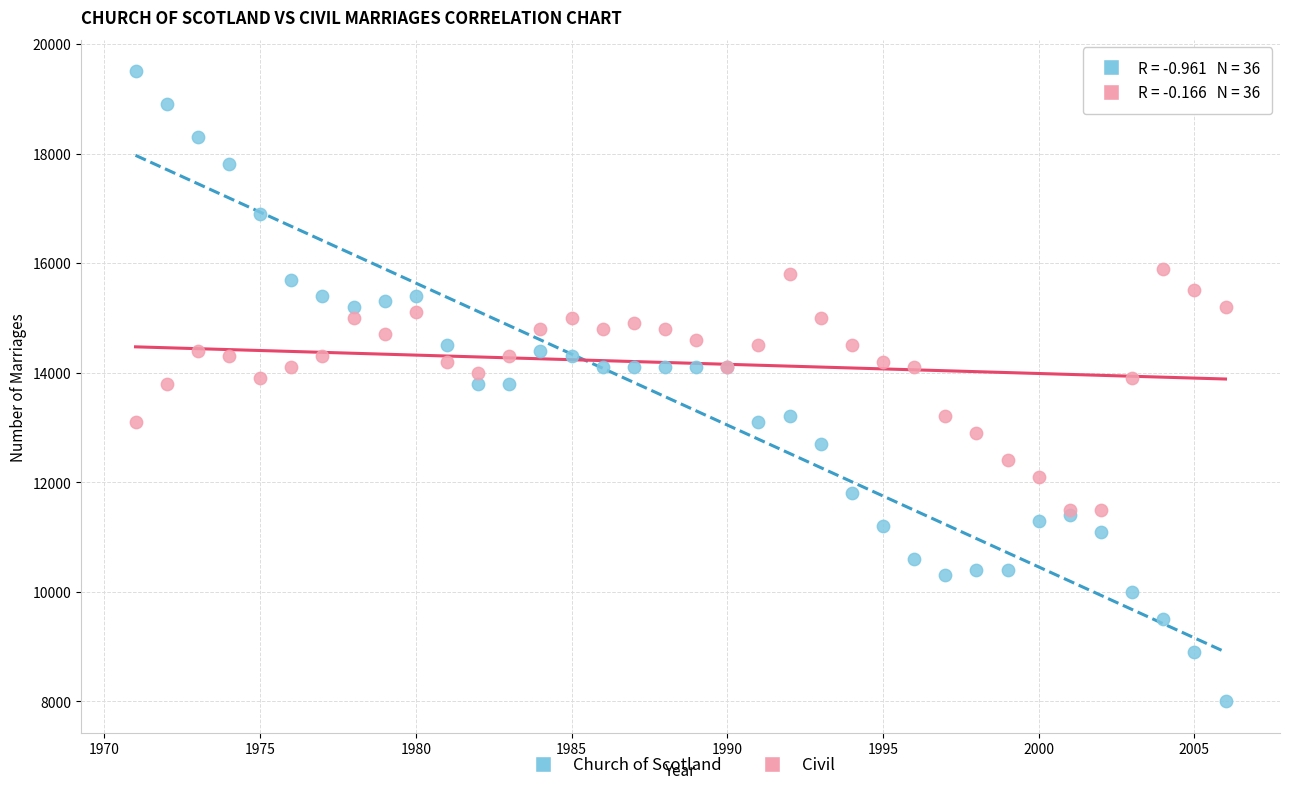

What are all the series names shown in the legend?

Church of Scotland, Civil